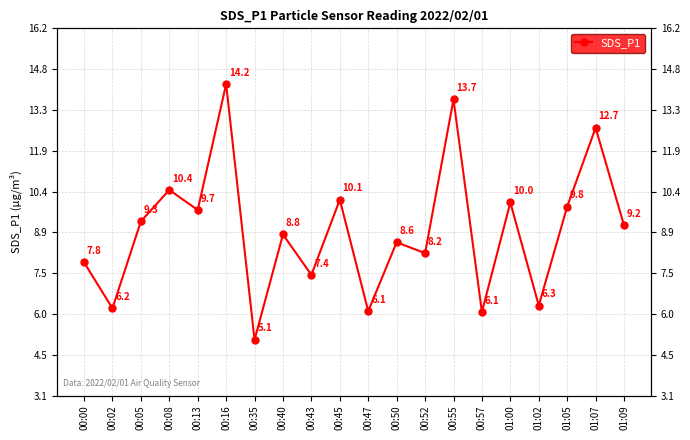

What is the maximum value shown in the chart?

14.2